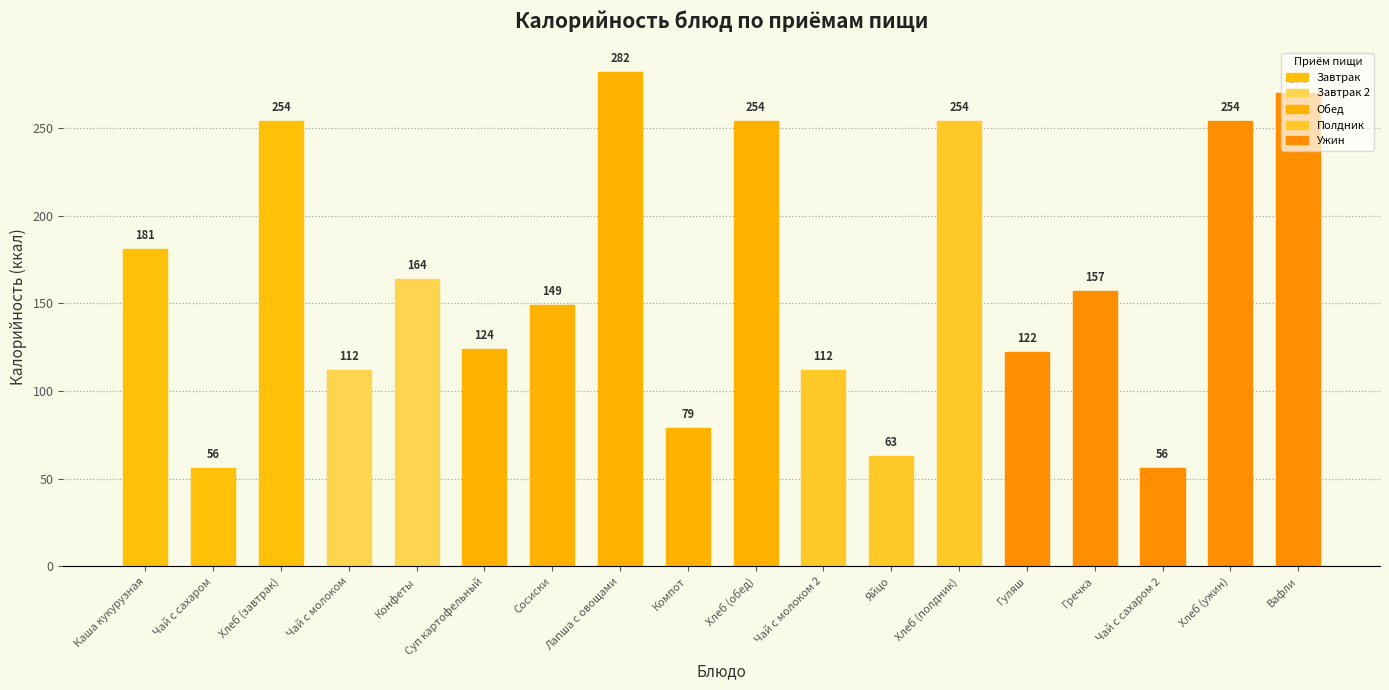

What is the smallest value displayed?

56